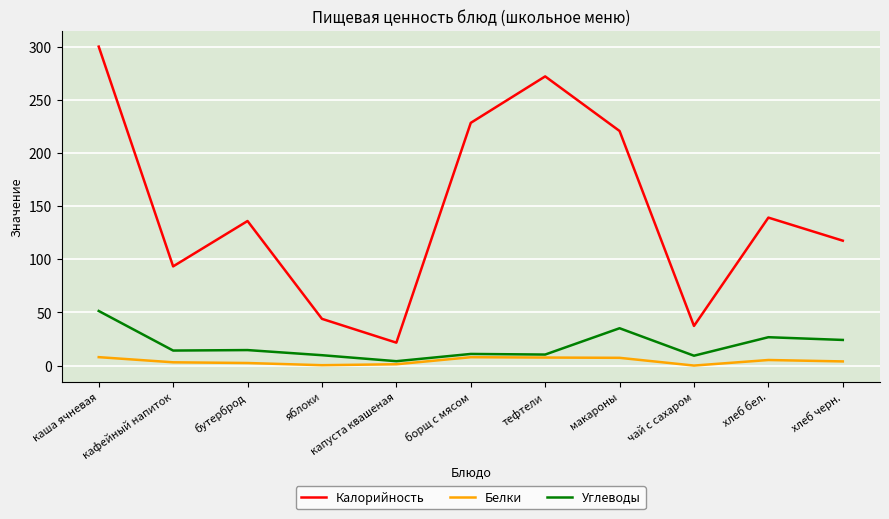

What position from the left is чай с сахаром?

9